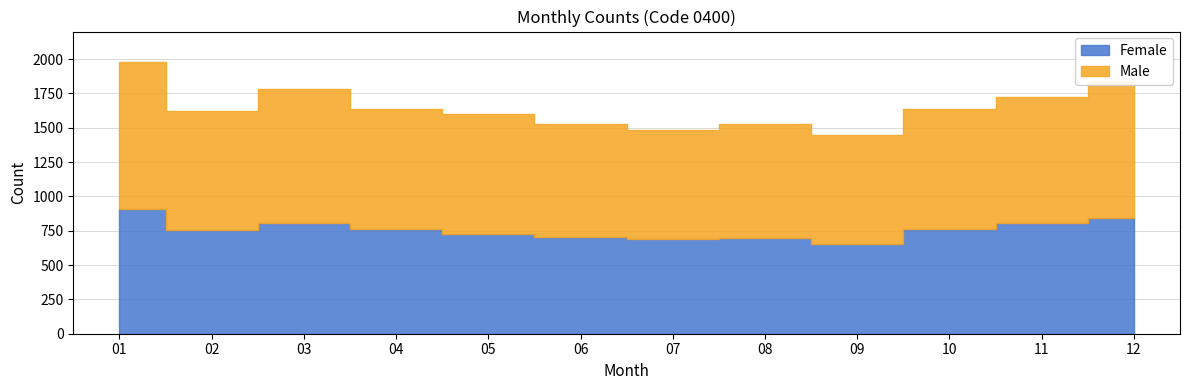

How many lines are shown in the chart?

2